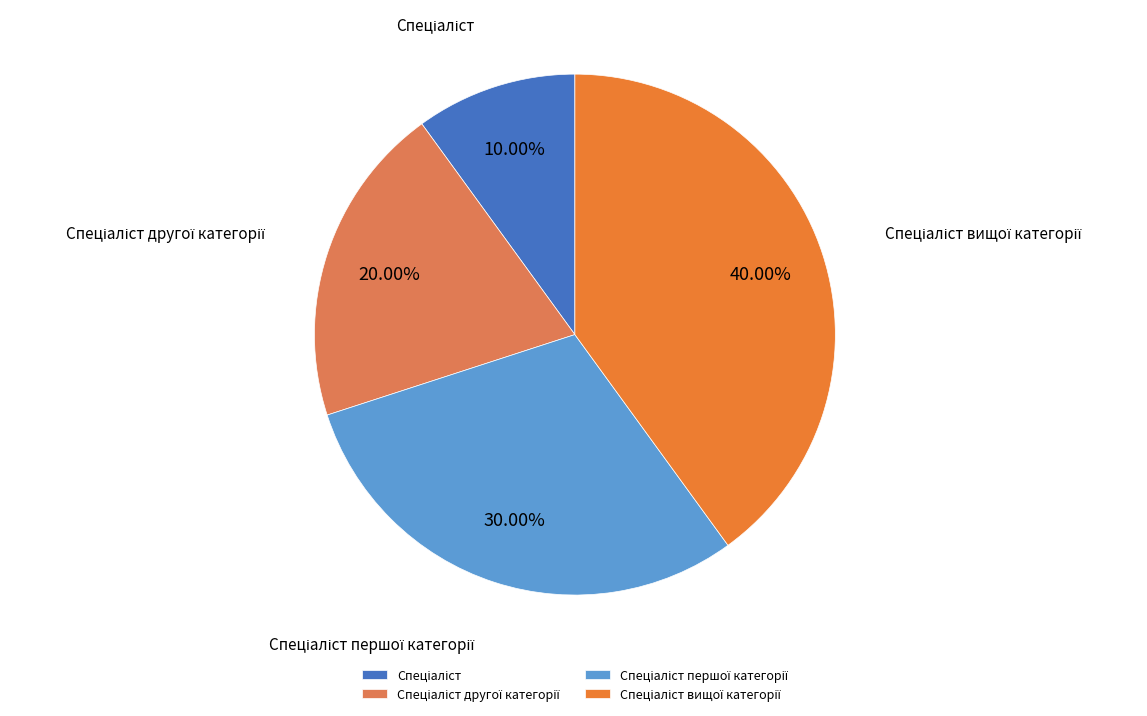

How many segments does this pie chart have?

4